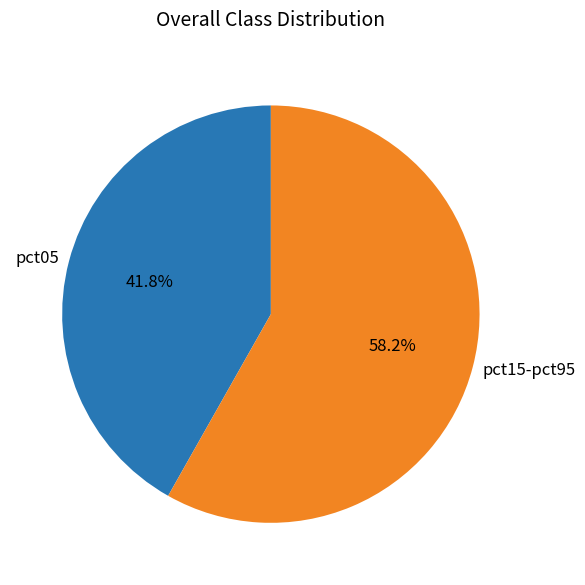

Rank the categories by value from highest to lowest.

pct15-pct95, pct05